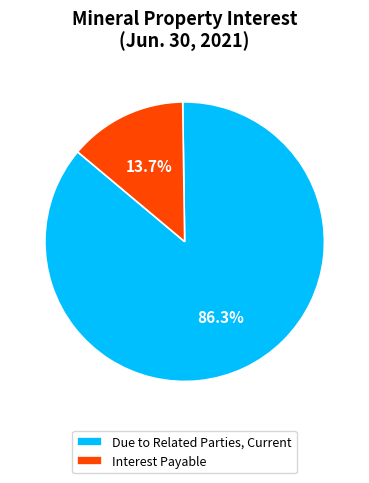

To the nearest percent, what portion does Interest Payable represent?

14%